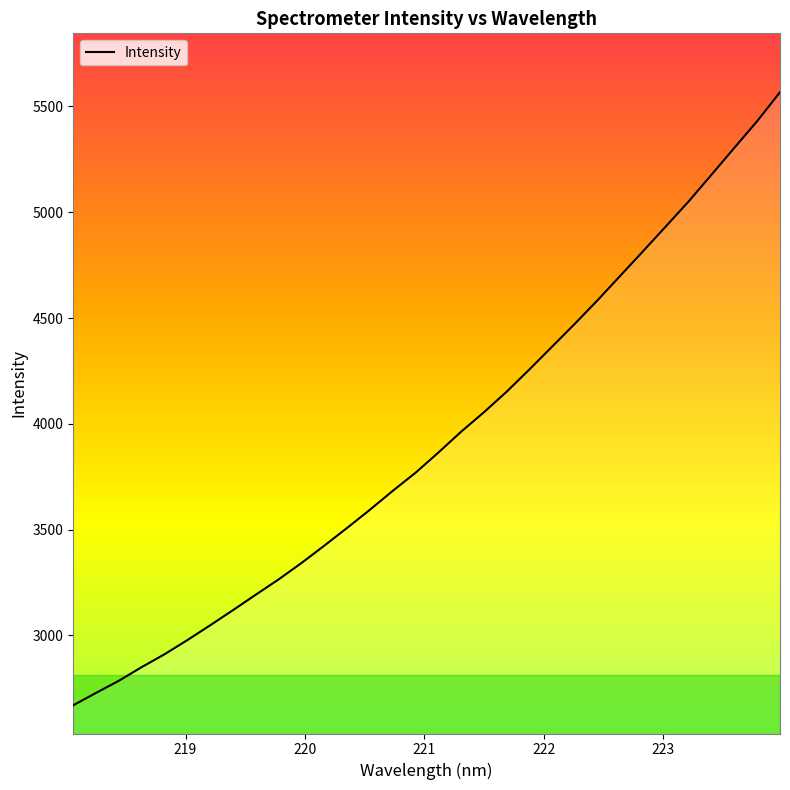

What is the smallest value displayed?

2670.2